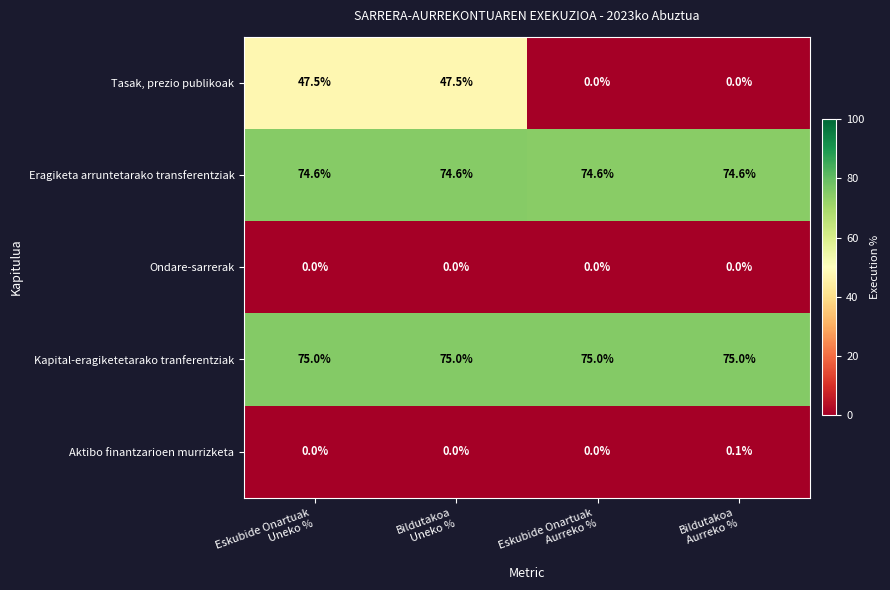

Which series has the largest total across all categories?

Kapital-eragiketetarako tranferentziak